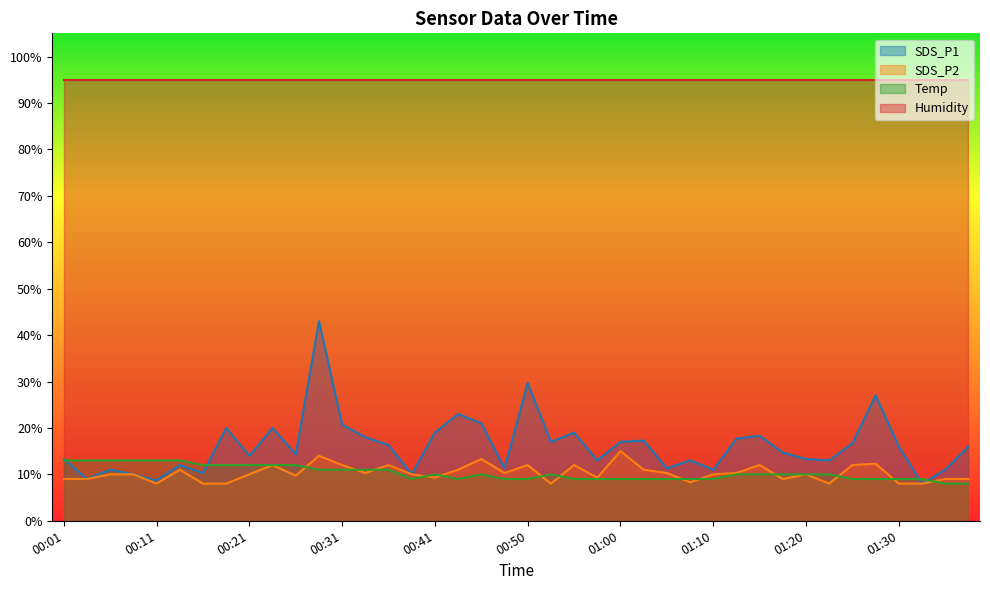

What is the label of the 7th point from the left?

00:16